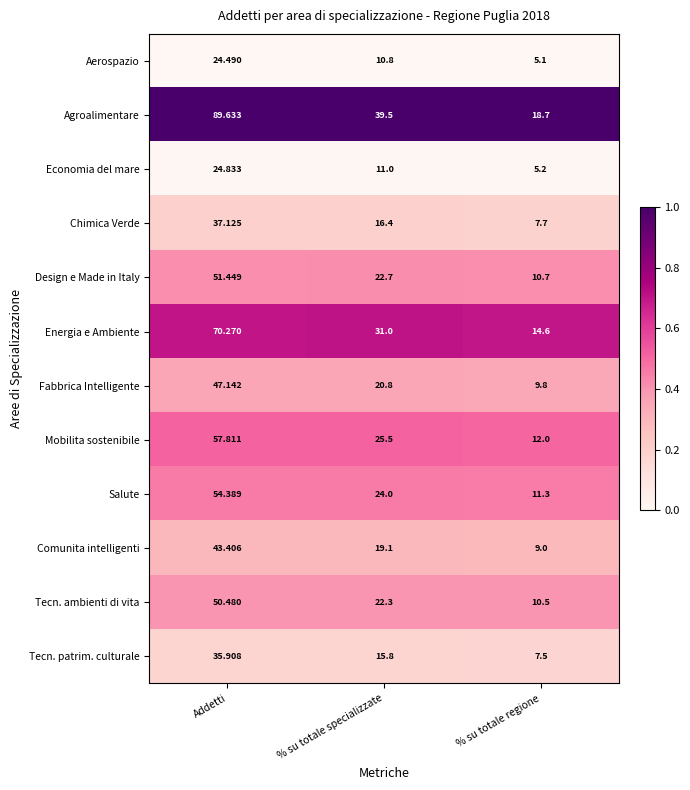

Which series changed the most between % su totale specializzate and % su totale regione?

Agroalimentare